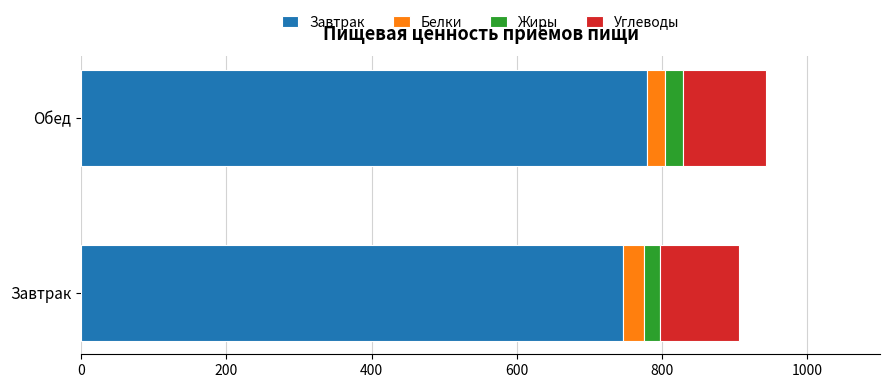

The Завтрак series shows 1125.7 at Обед. True or false?

False